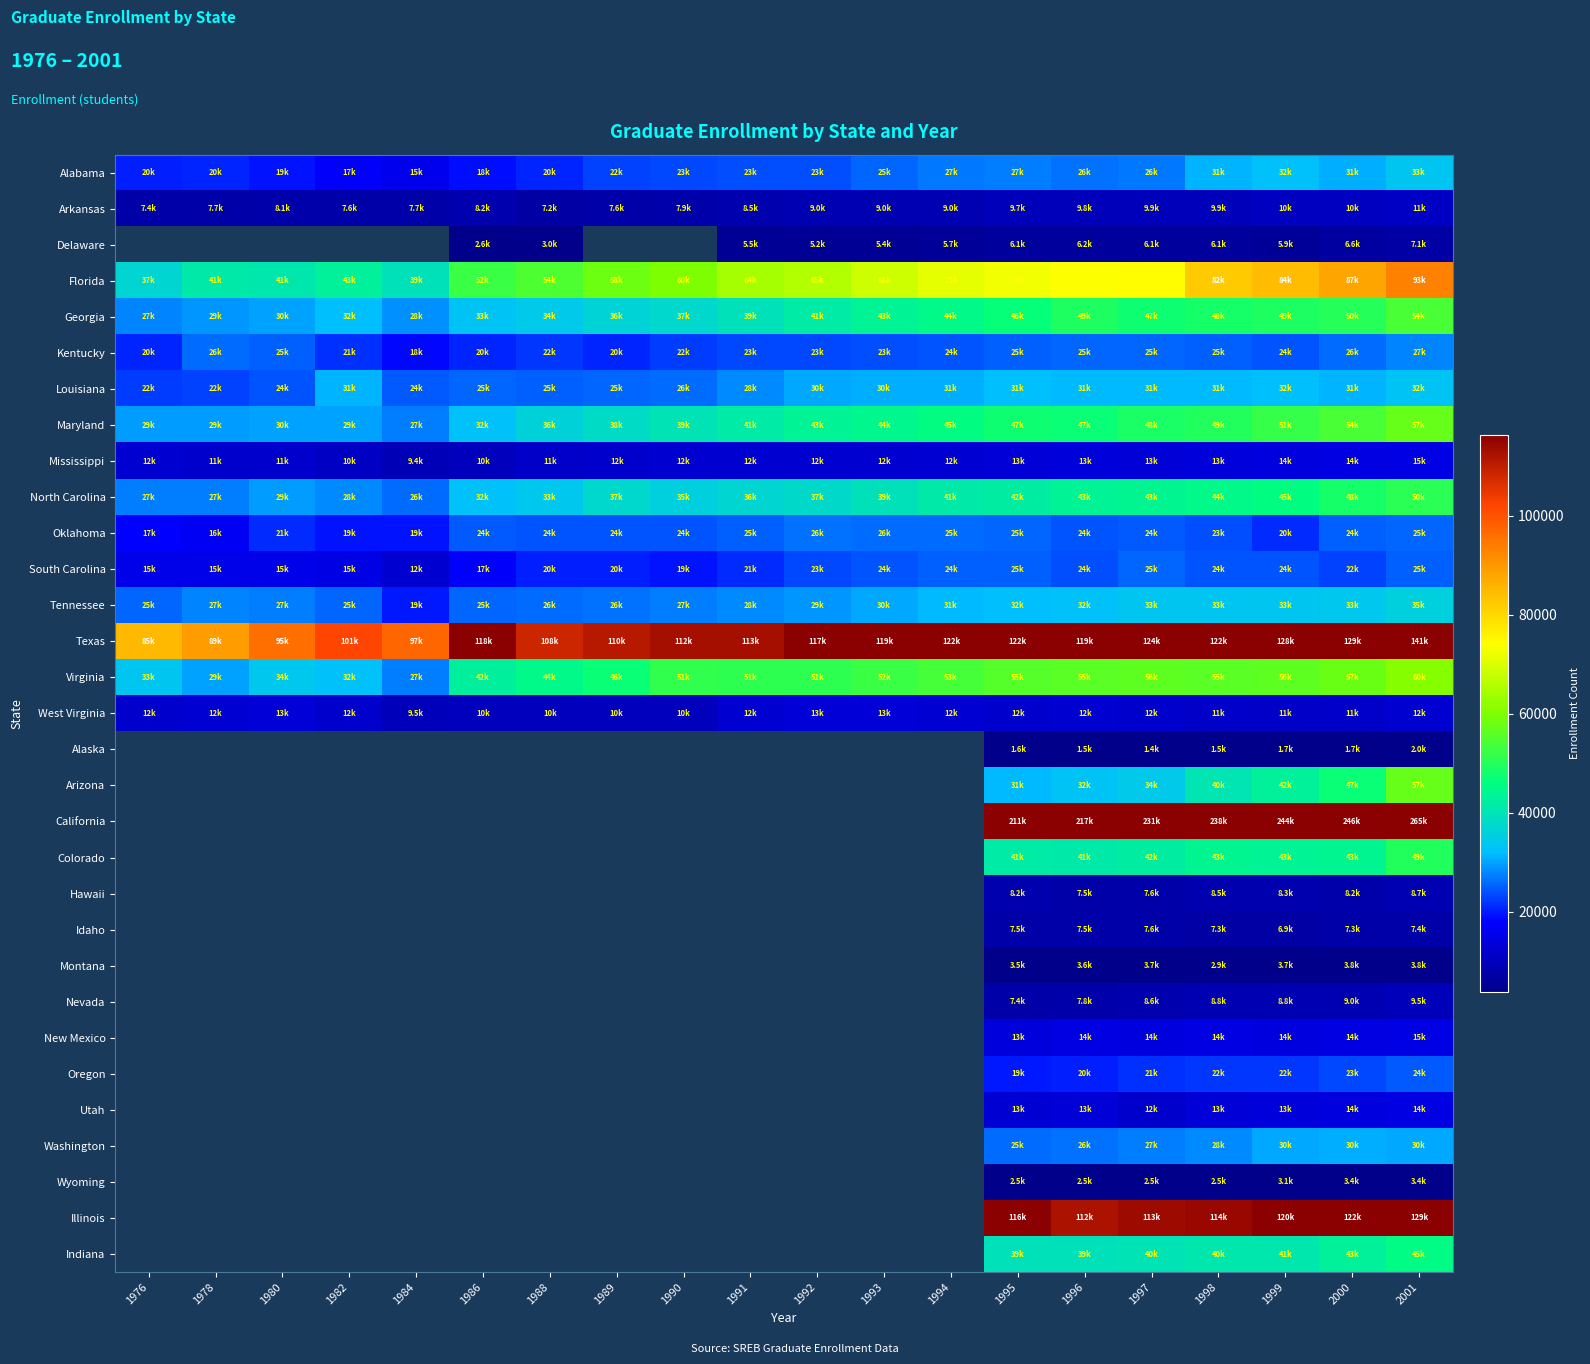

How many positive values does the Arizona series have?

7